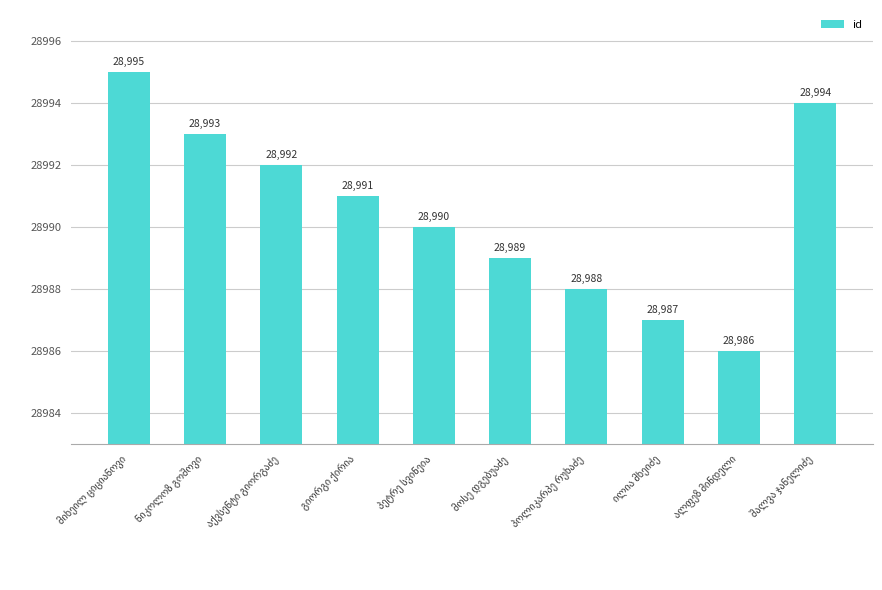

What is the maximum value shown in the chart?

28995